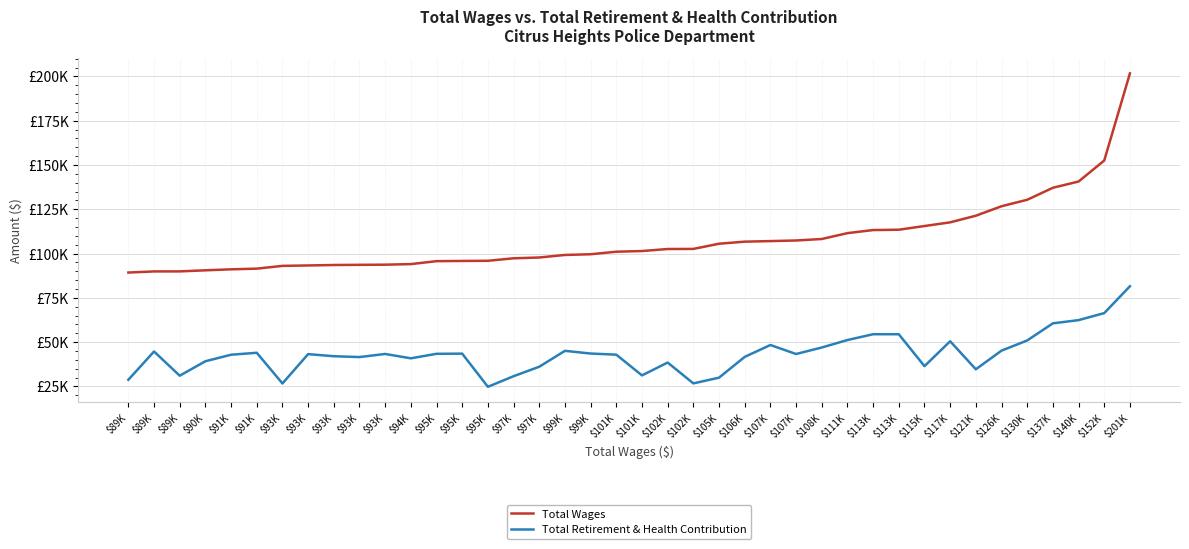

Which category has the lowest value across all series?

$95K